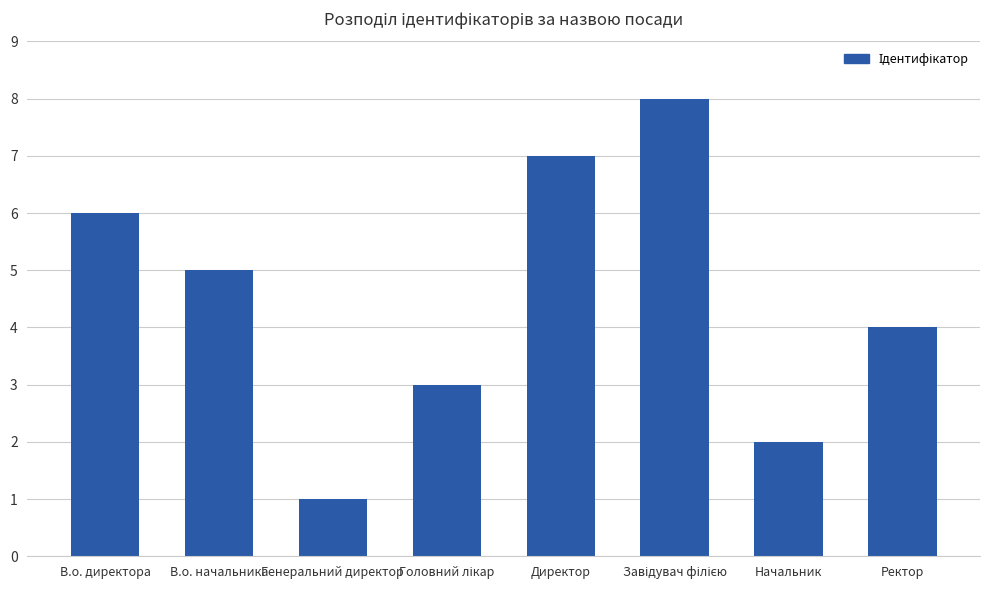

Reading right to left, transcribe all the data shown in this chart.

4	2	8	7	3	1	5	6